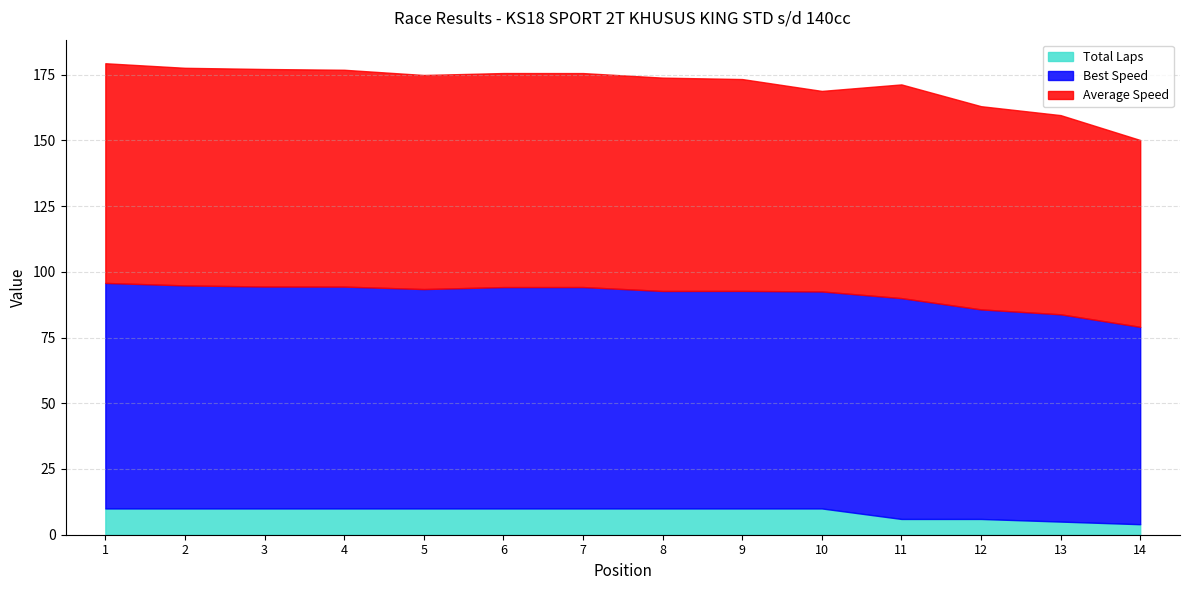

The Total Laps series shows 10.0 at 7. True or false?

True